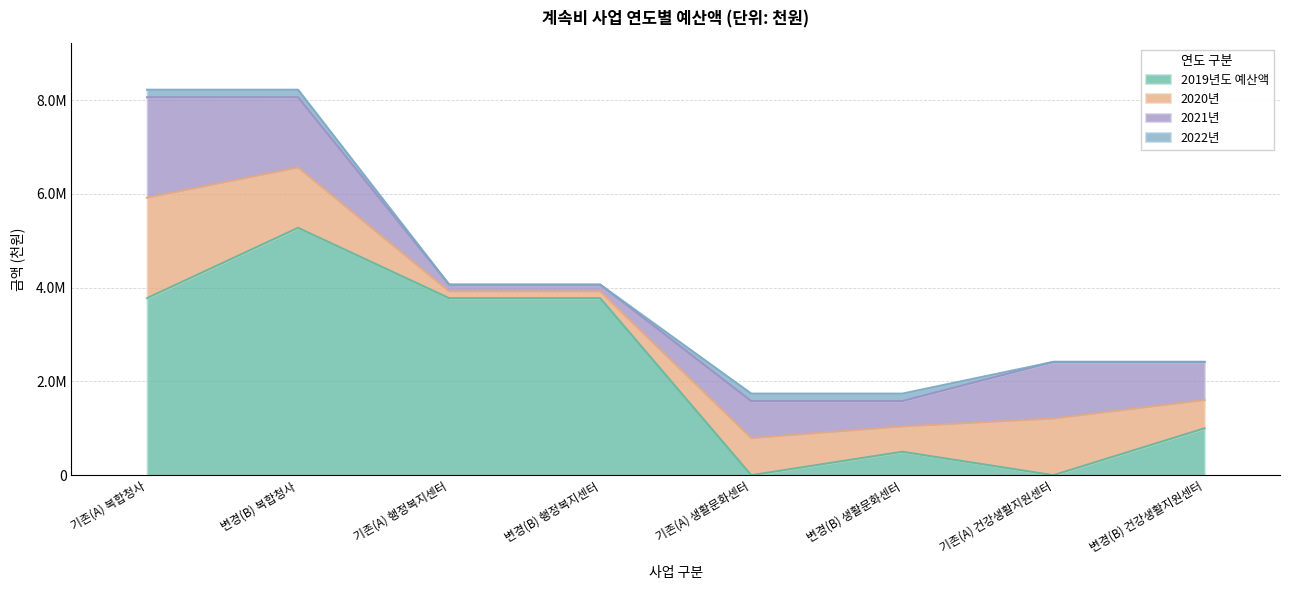

True or false: 2019년도 예산액 and 2021년 intersect in this chart.

True